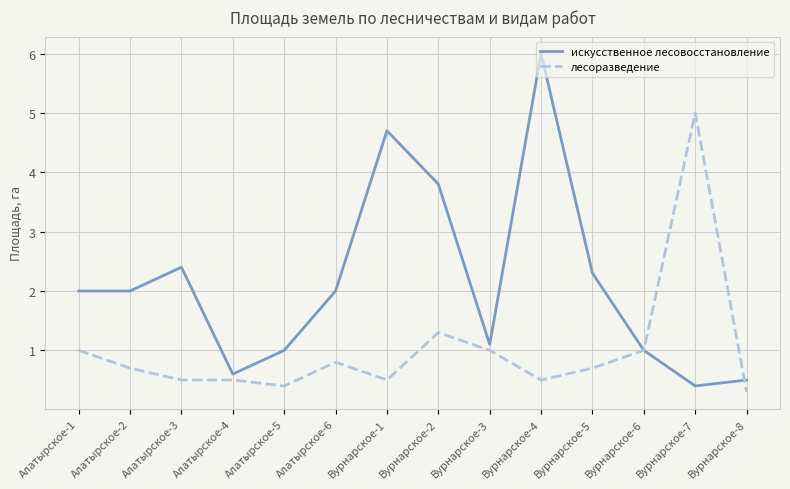

What is the approximate value of искусственное лесовосстановление at Вурнарское-3?

1.1